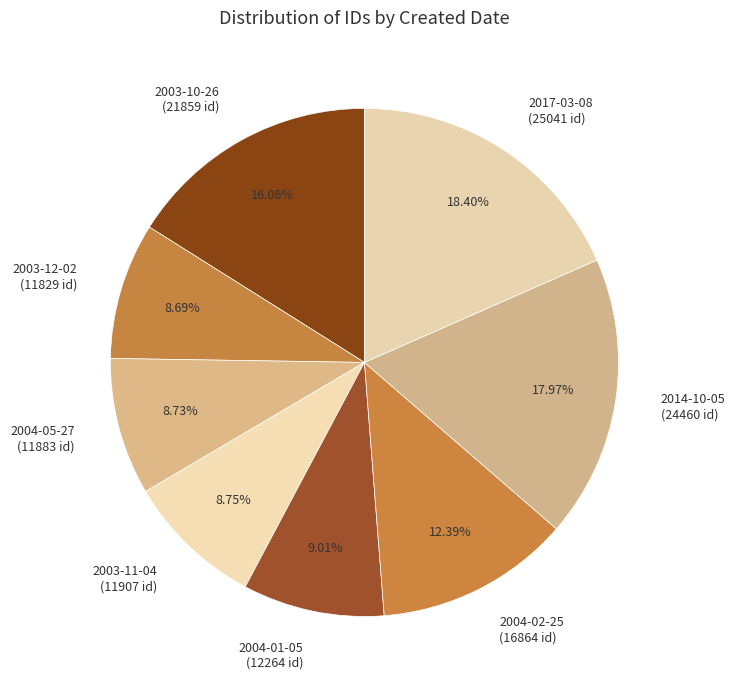

Is there any slice that represents more than half of the pie?

No